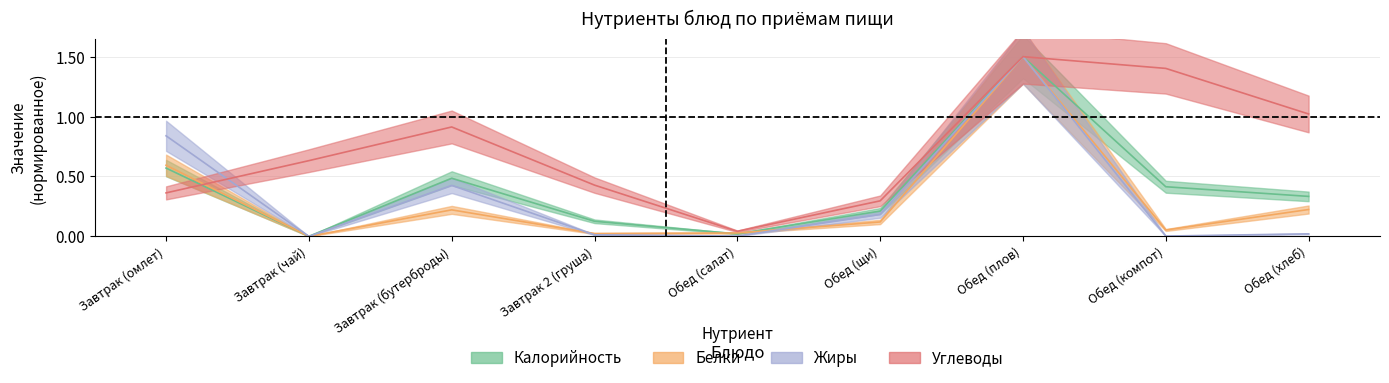

True or false: Калорийность has a value of 0.2 at Обед (щи).

True